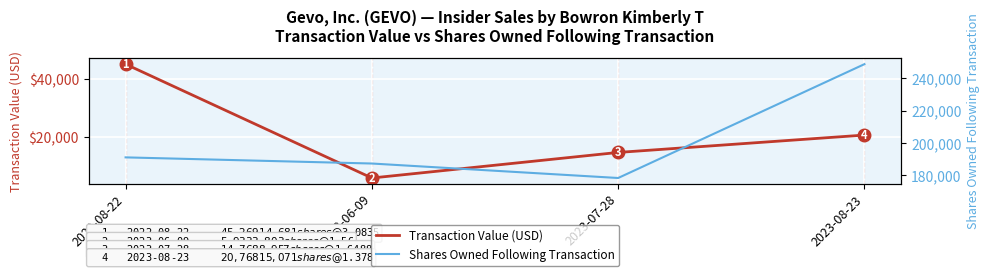

True or false: Shares Owned Following Transaction and Transaction Value (USD) intersect in this chart.

False